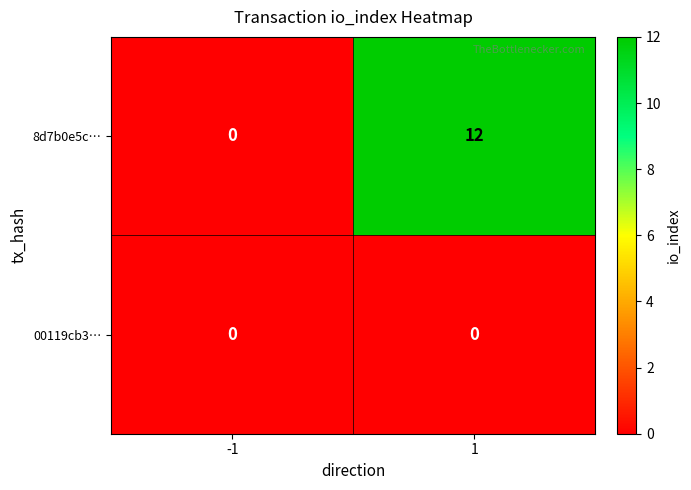

At which category is the sum across all series the highest?

1